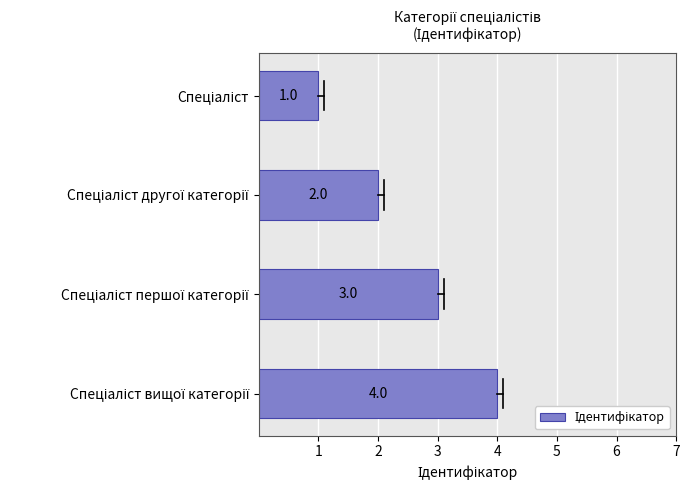

What is the greatest value displayed?

4